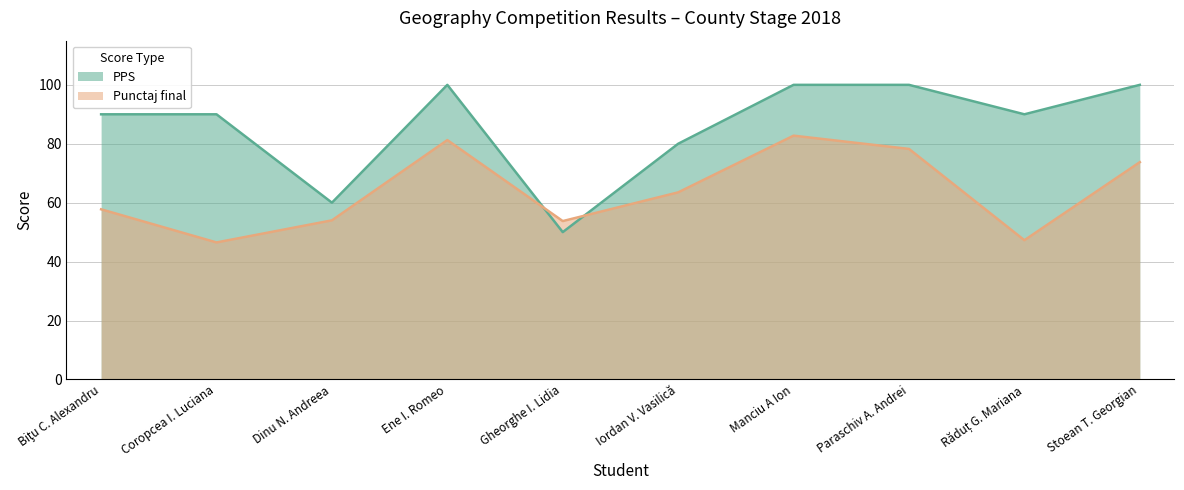

What is the lowest value of the PPS series?

50.0